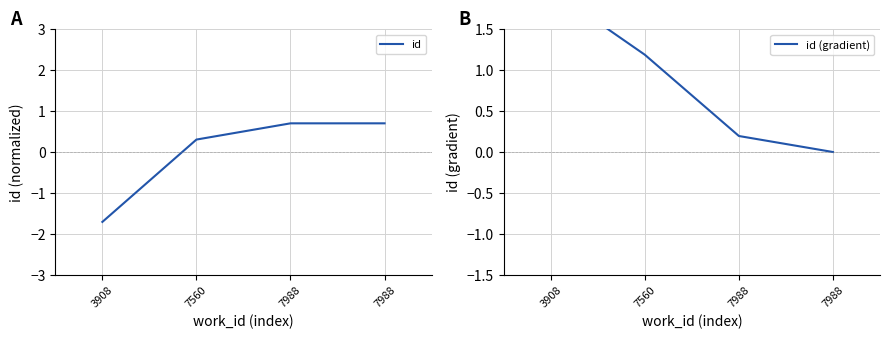

What is the average value of the id (gradient) series?

0.8